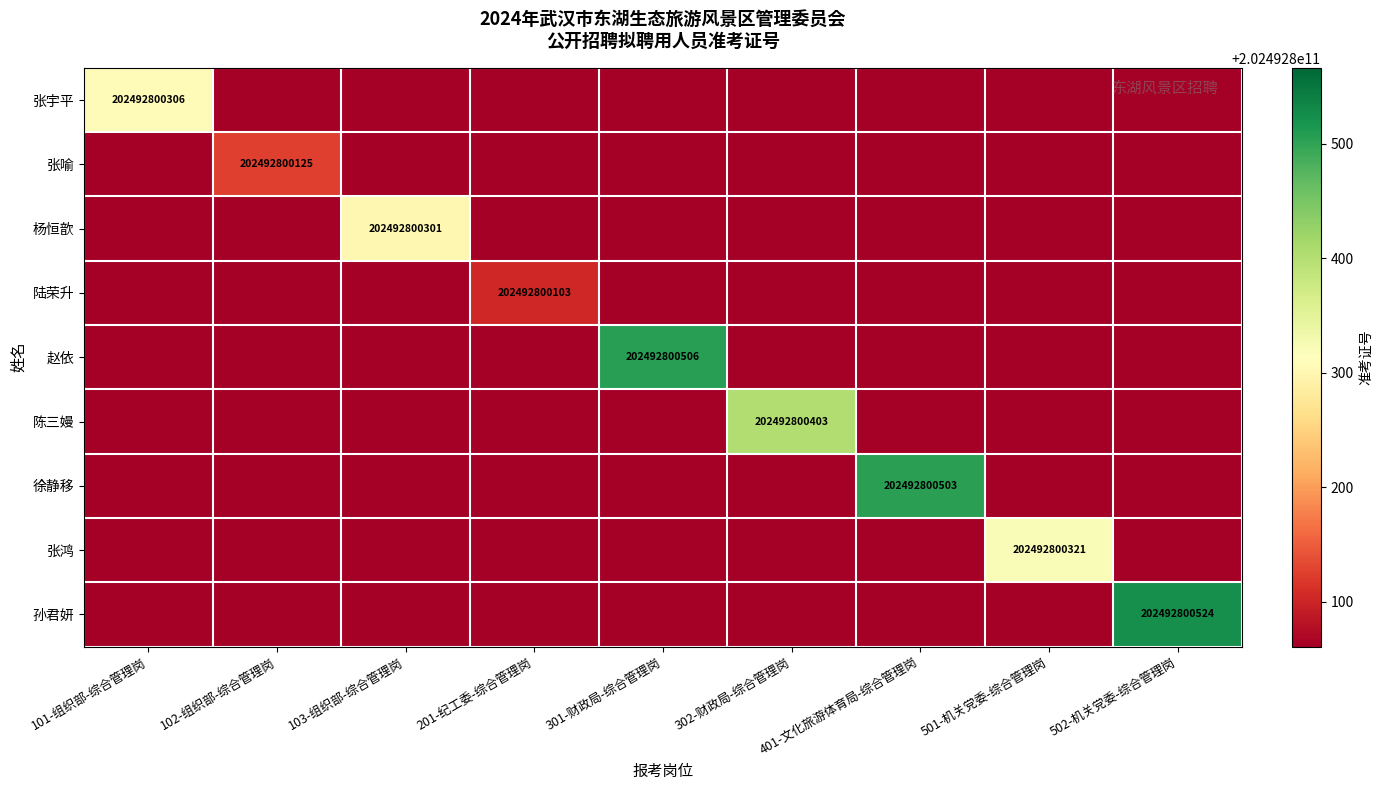

The 张宇平 series shows -67766834861 at 301-财政局-综合管理岗. True or false?

False